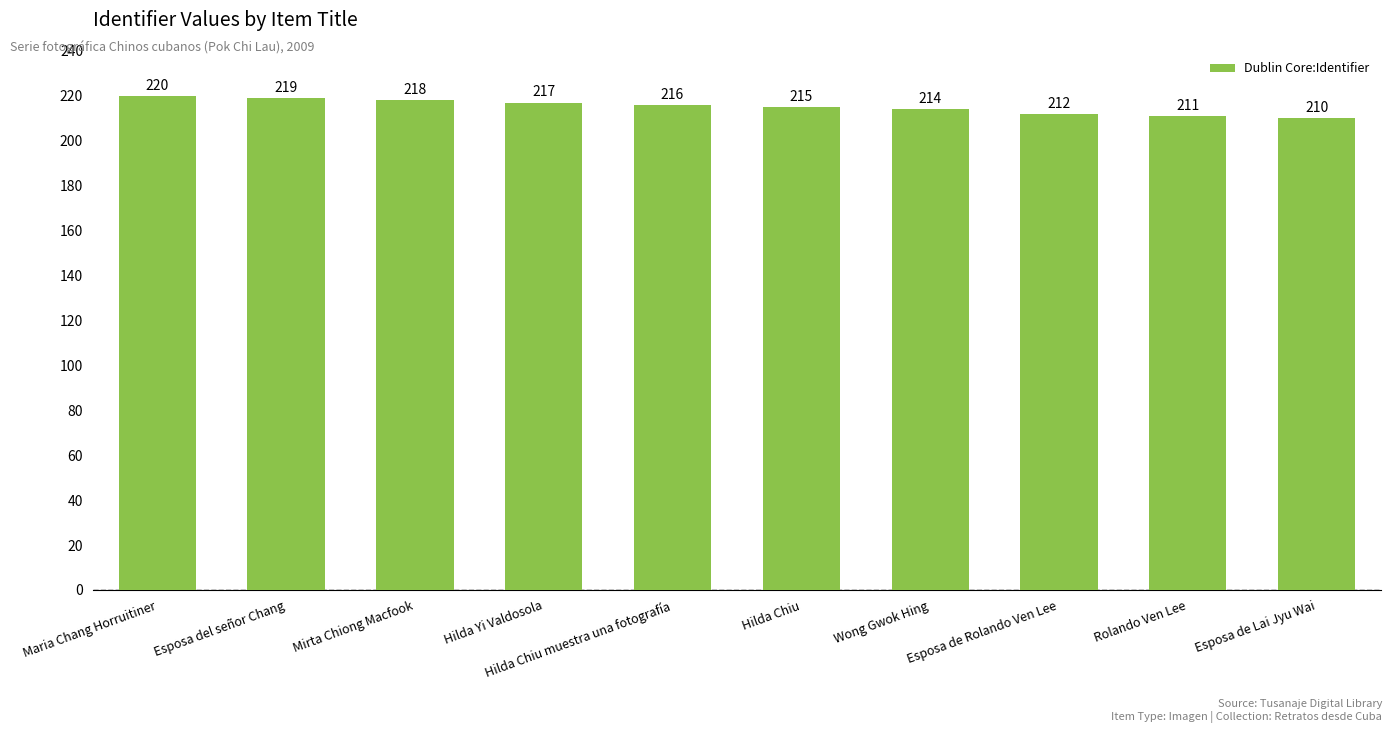

Reading left to right, what are all the values shown in this chart?

Maria Chang Horruitiner=220	Esposa del señor Chang=219	Mirta Chiong Macfook=218	Hilda Yi Valdosola=217	Hilda Chiu muestra una fotografía=216	Hilda Chiu=215	Wong Gwok Hing=214	Esposa de Rolando Ven Lee=212	Rolando Ven Lee=211	Esposa de Lai Jyu Wai=210